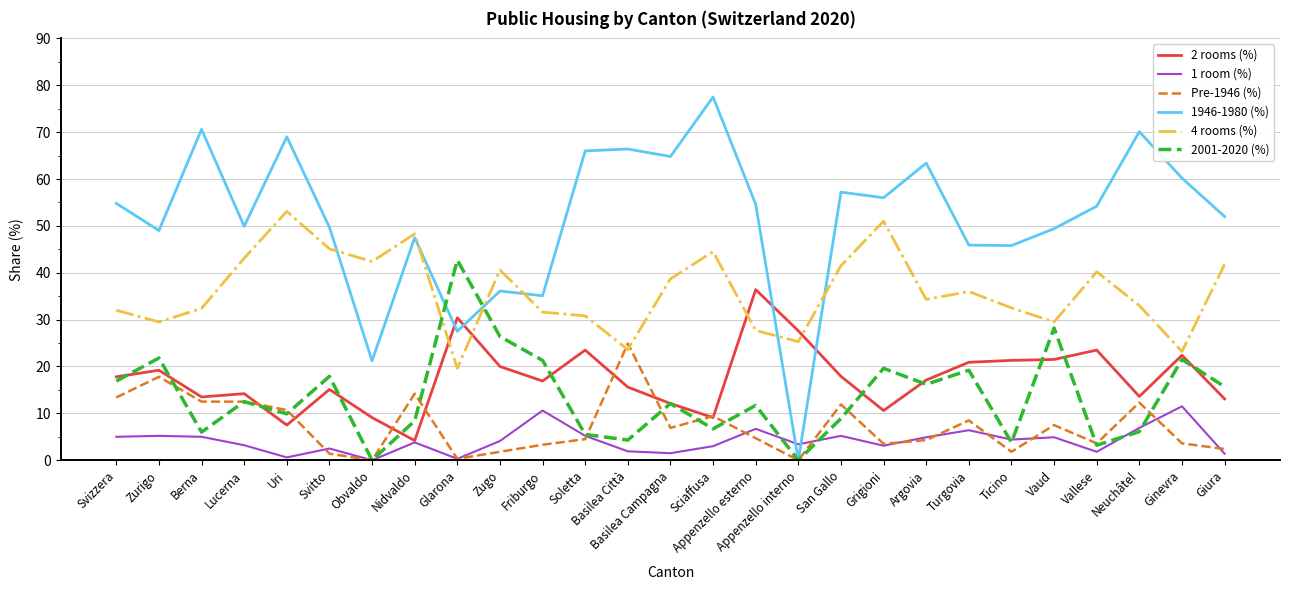

True or false: 1946-1980 (%) has a value of 36.1 at Zugo.

True